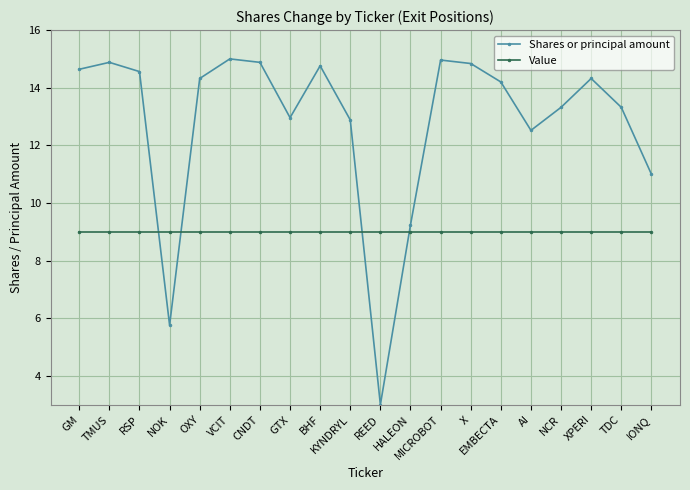

At which label does Shares or principal amount first exceed 14?

GM